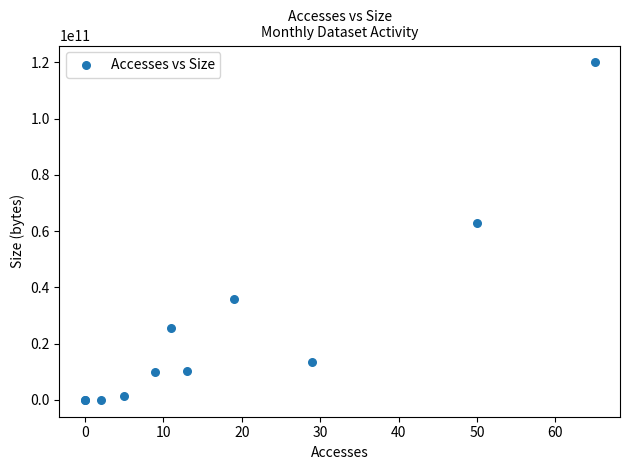

What Y value in the scatter plot is closest to 59996635759?

62869546351